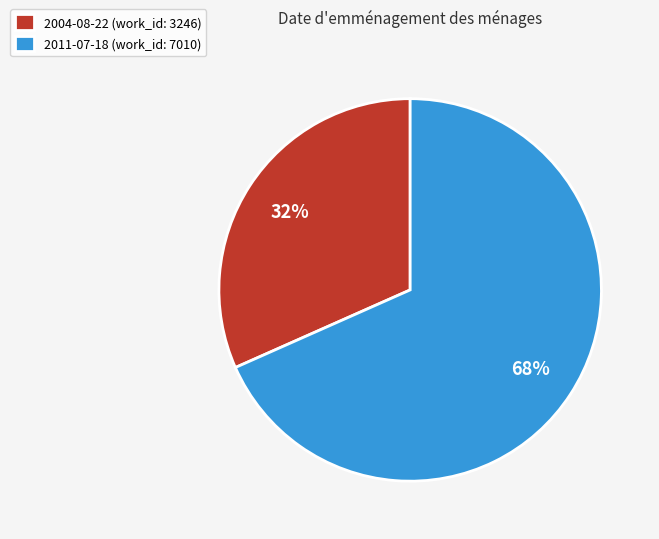

What is the ratio of the value at 2004-08-22 to the value at 2011-07-18?

0.5